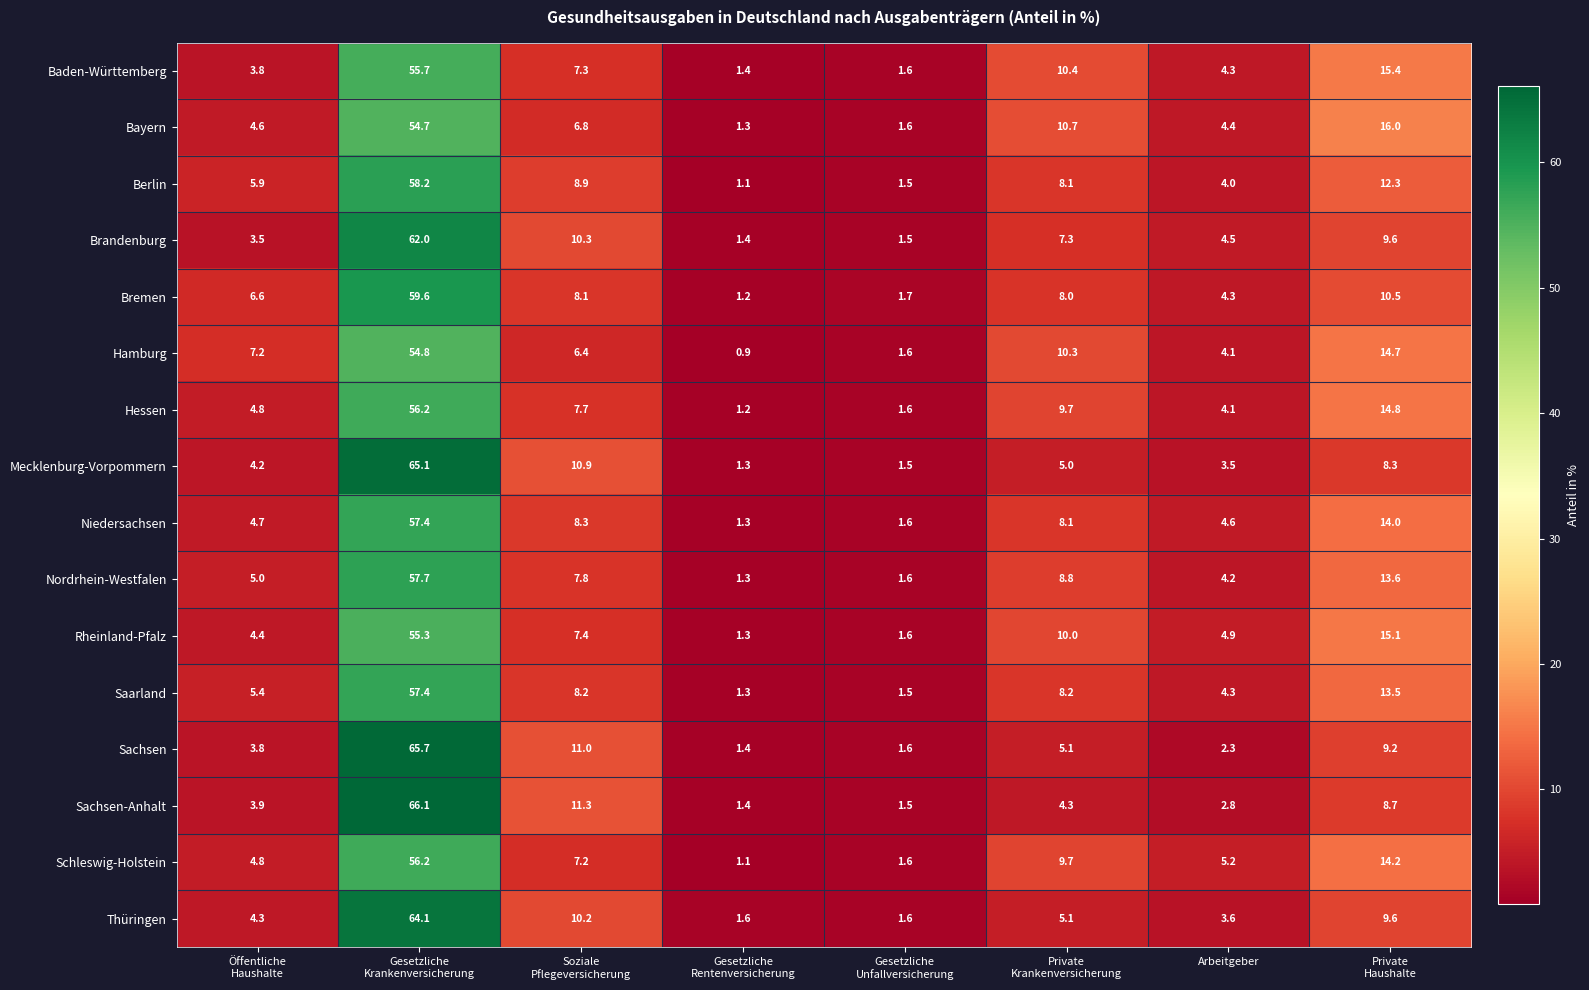

True or false: Hessen has a value of 4.1 at Arbeitgeber.

True